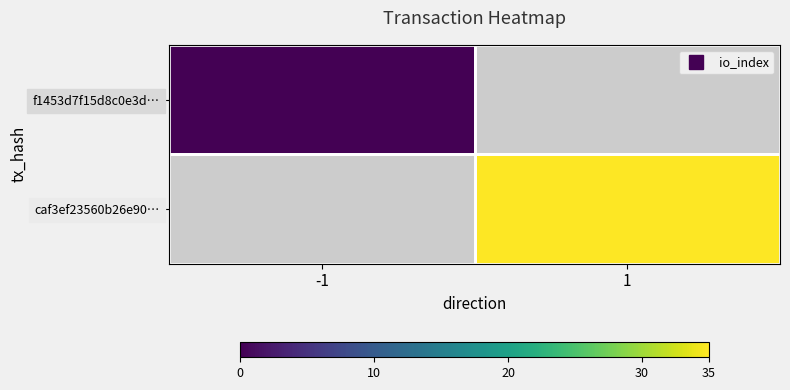

Is the value of caf3ef23560b26e90… at 1 greater than the value of f1453d7f15d8c0e3d… at 1?

No